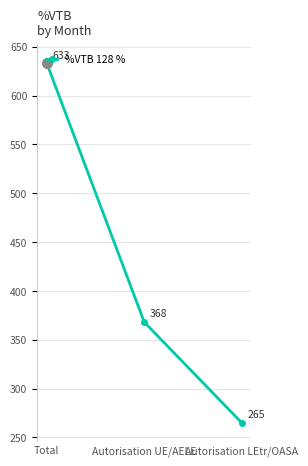

Reading right to left, what are all the values shown in this chart?

265	368	633